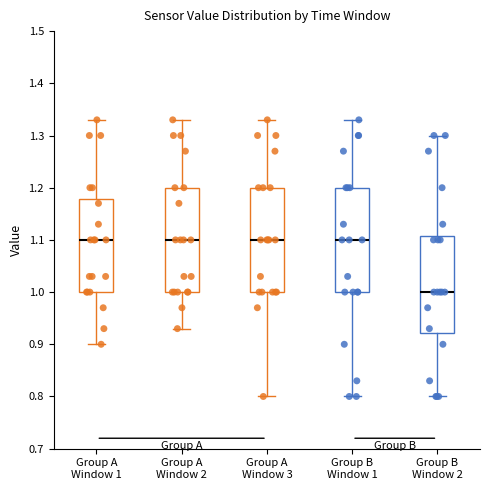

Reading left to right, transcribe this box plot: for each box, give where its median line is, the range the box spans, and where its two whiskers end, as read against the y-axis. The values are not printed on the chart, so give them approximately, as read against the axis.

Group A Window 1: median 1.10, box 1.00 to 1.18, whiskers 0.90 to 1.33
Group A Window 2: median 1.10, box 1.00 to 1.20, whiskers 0.93 to 1.33
Group A Window 3: median 1.10, box 1.00 to 1.20, whiskers 0.80 to 1.33
Group B Window 1: median 1.10, box 1.00 to 1.20, whiskers 0.80 to 1.33
Group B Window 2: median 1.00, box 0.92 to 1.11, whiskers 0.80 to 1.30